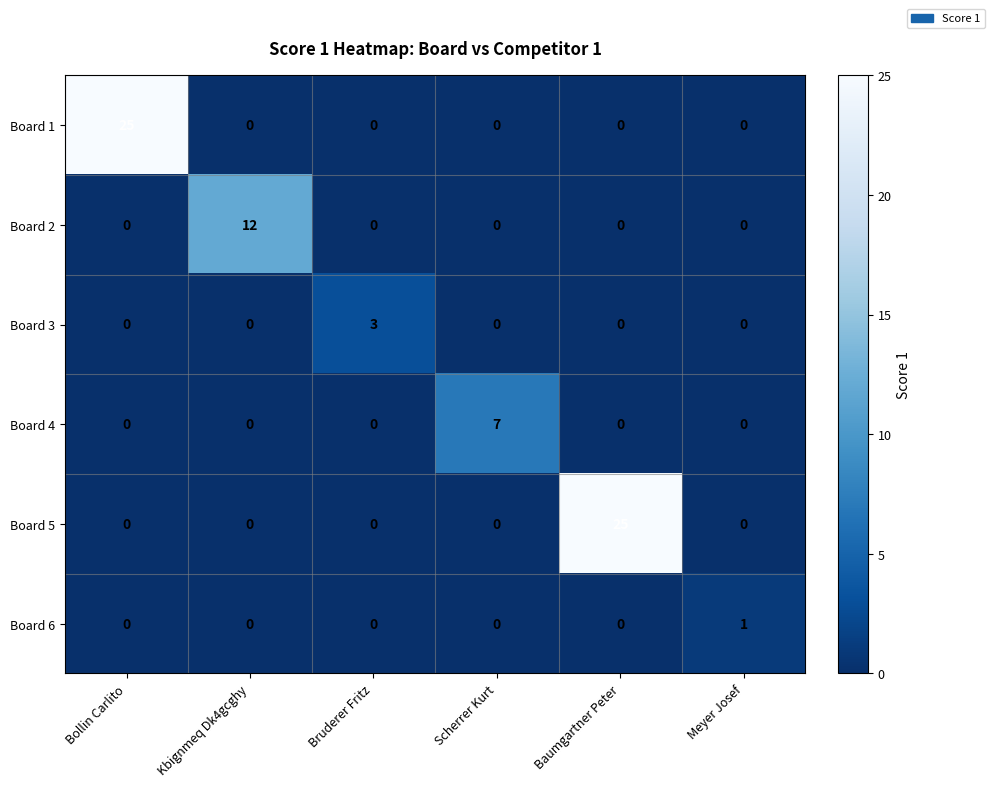

Which series changed the most between Baumgartner Peter and Meyer Josef?

Board 5